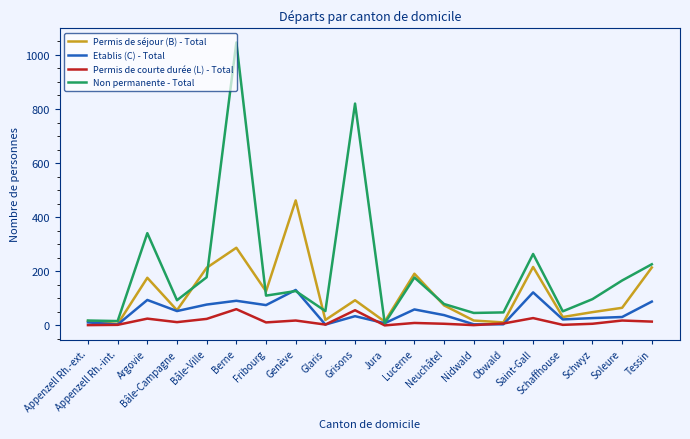

Which series has the largest total across all categories?

Non permanente - Total